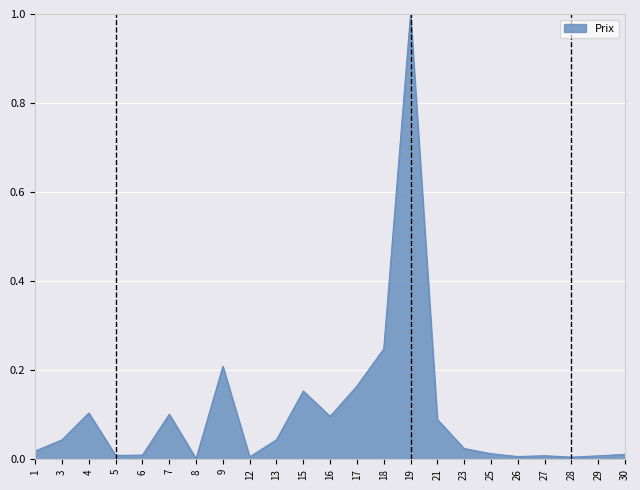

What is the sum of all values?

2.4